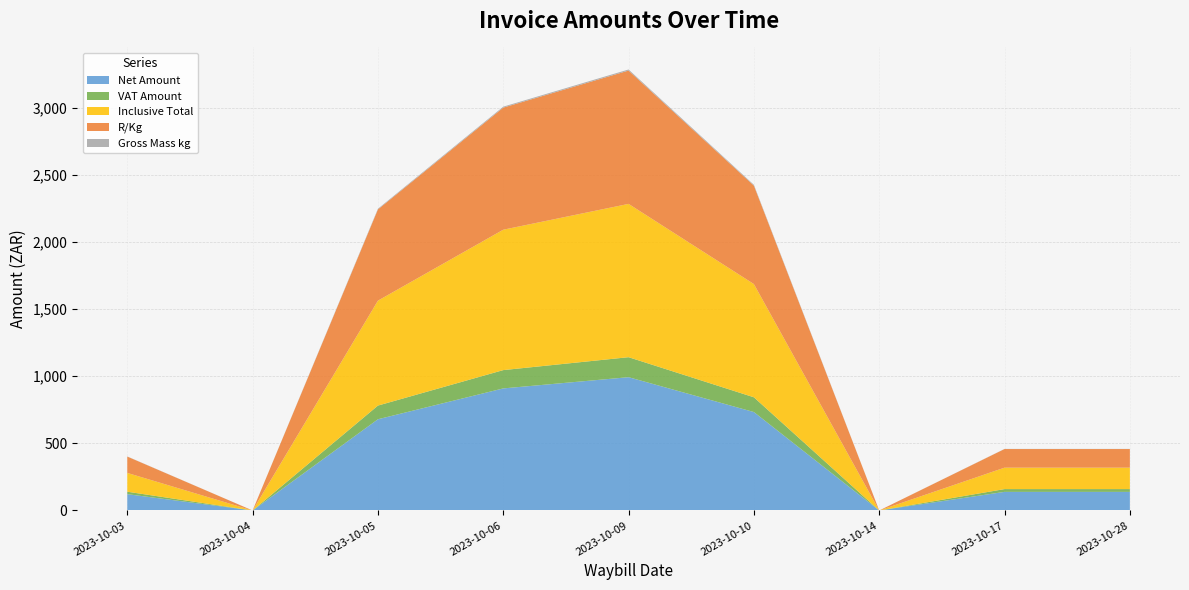

Reading left to right, what are all the values shown in this chart?

Net Amount: 121.8	0.0	679.9	909.7	993.4	733.6	0.0	138.8	138.8
VAT Amount: 18.3	0.0	102.0	136.4	149.0	110.0	0.0	20.8	20.8
Inclusive Total: 140.0	0.0	781.8	1046.2	1142.4	843.6	0.0	159.6	159.6
R/Kg: 121.8	0.0	679.9	909.7	993.4	733.6	0.0	138.8	138.8
Gross Mass kg: 1.0	0.0	5.0	7.0	8.0	6.0	0.0	1.0	1.0